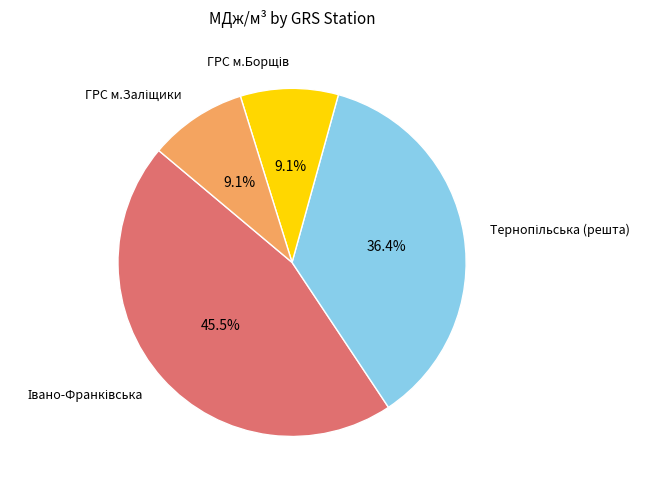

How many slices are in this pie chart?

4